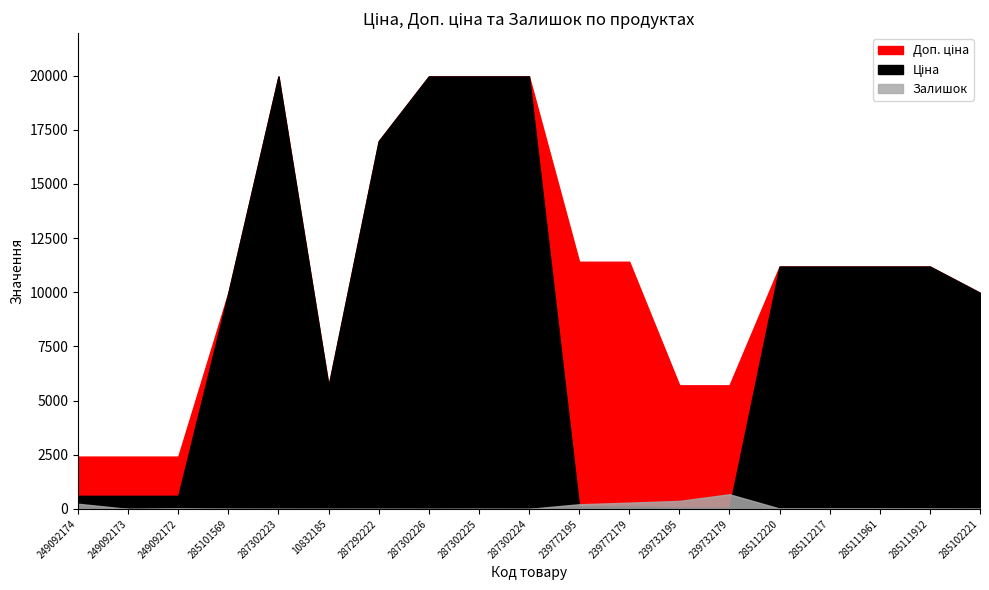

Which series ends up on top after the final intersection of Залишок and Ціна?

Ціна